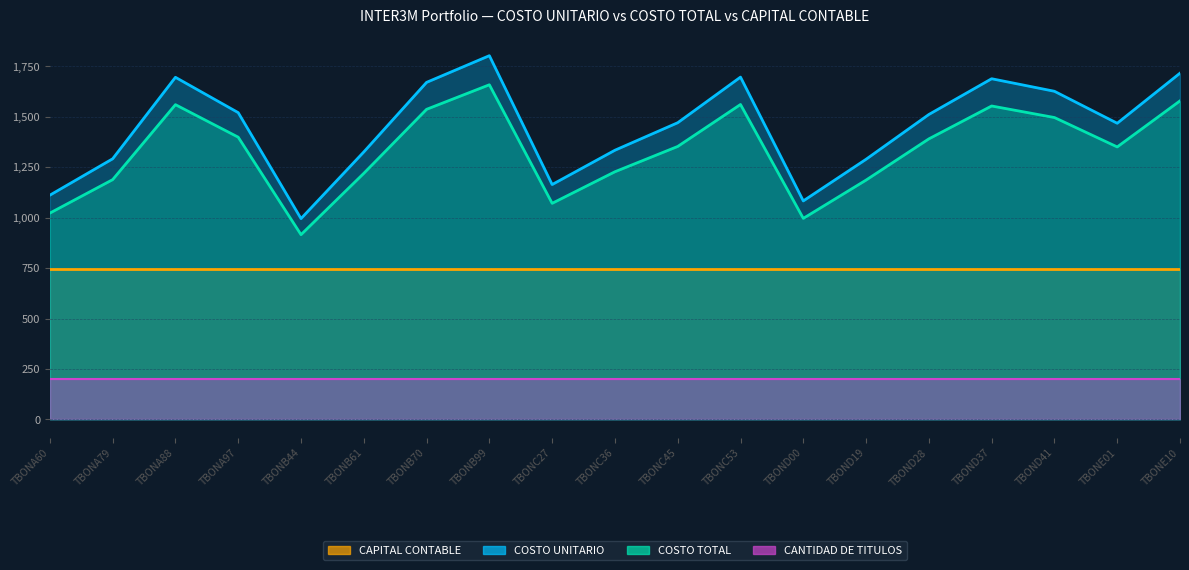

What is the label of the 14th point from the left?

TBOND19